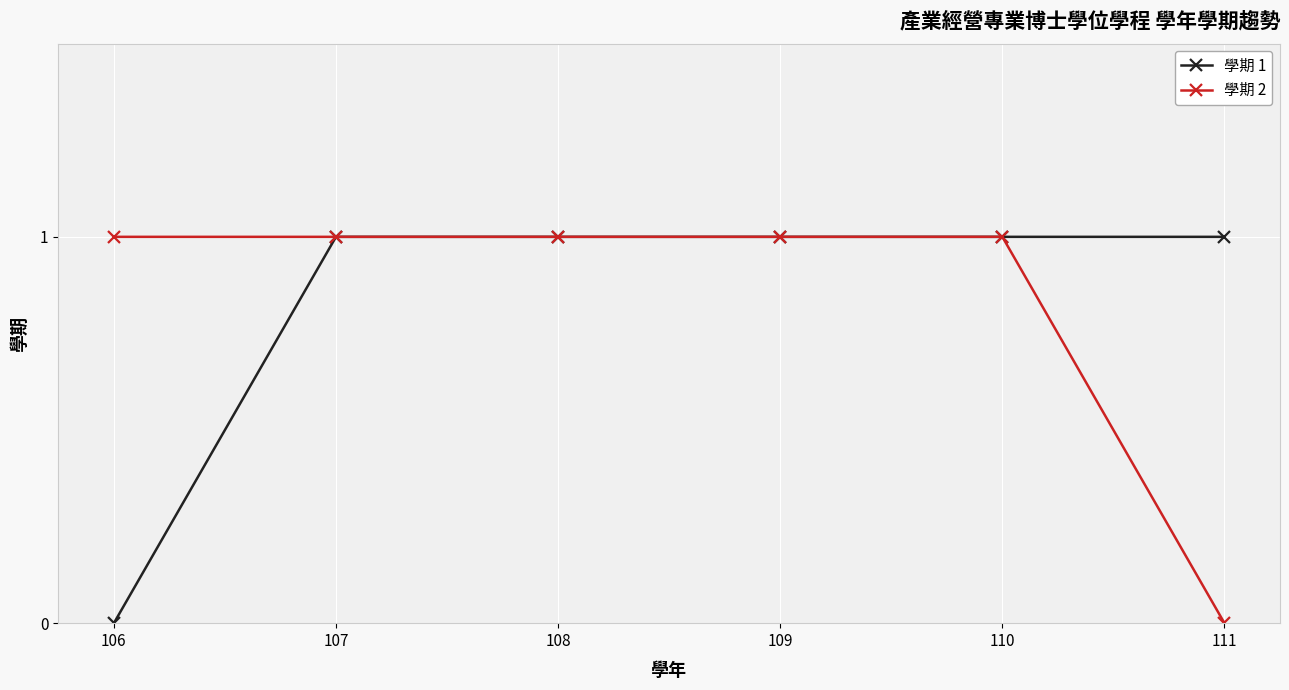

What is the average value of the 學期 2 series?

1